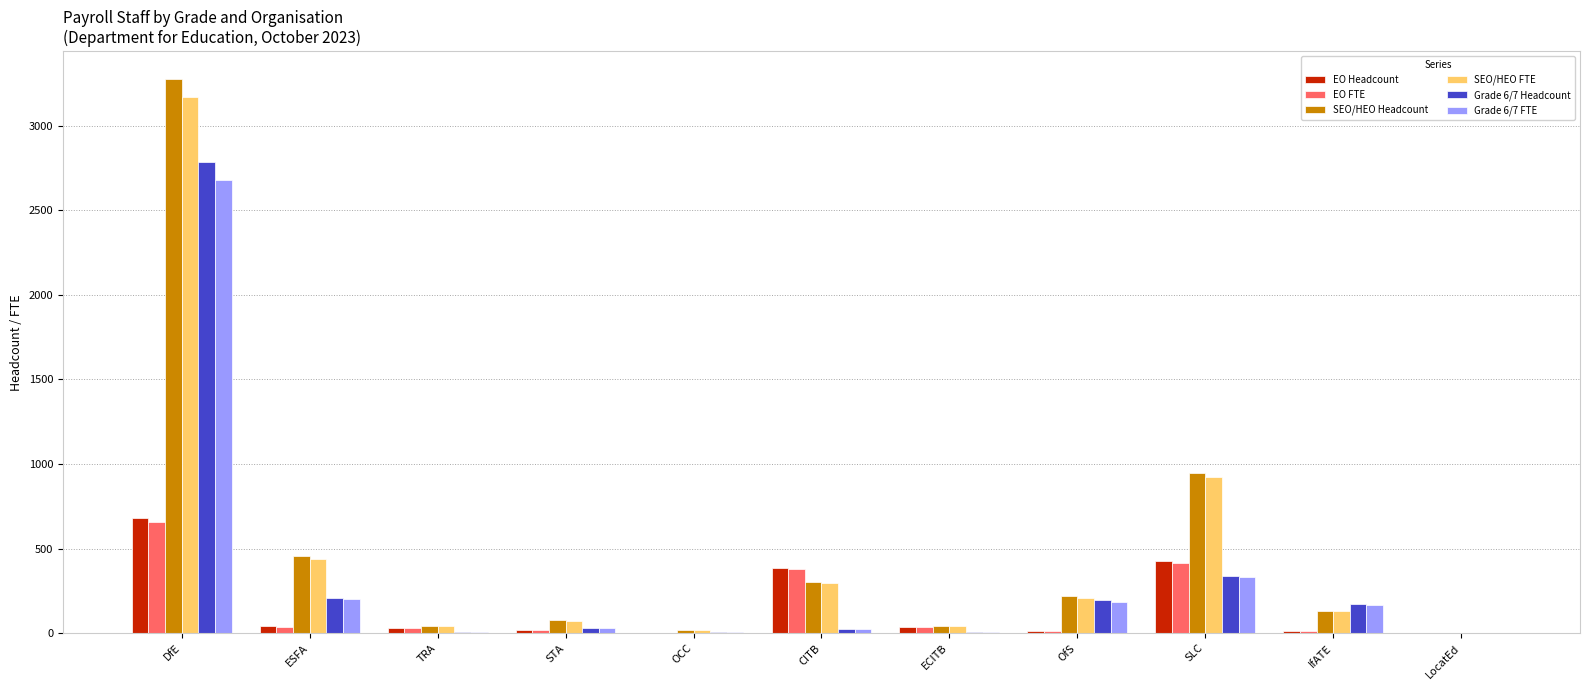

What is the total value across all series at ECITB?

167.9